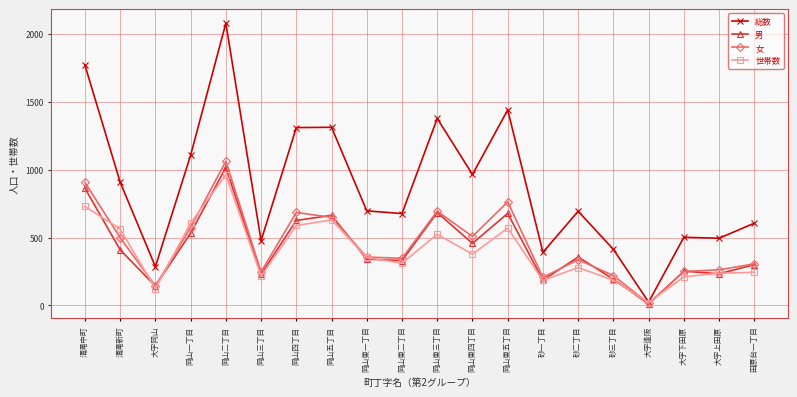

What is the label of the 3rd point from the right?

大字下田原